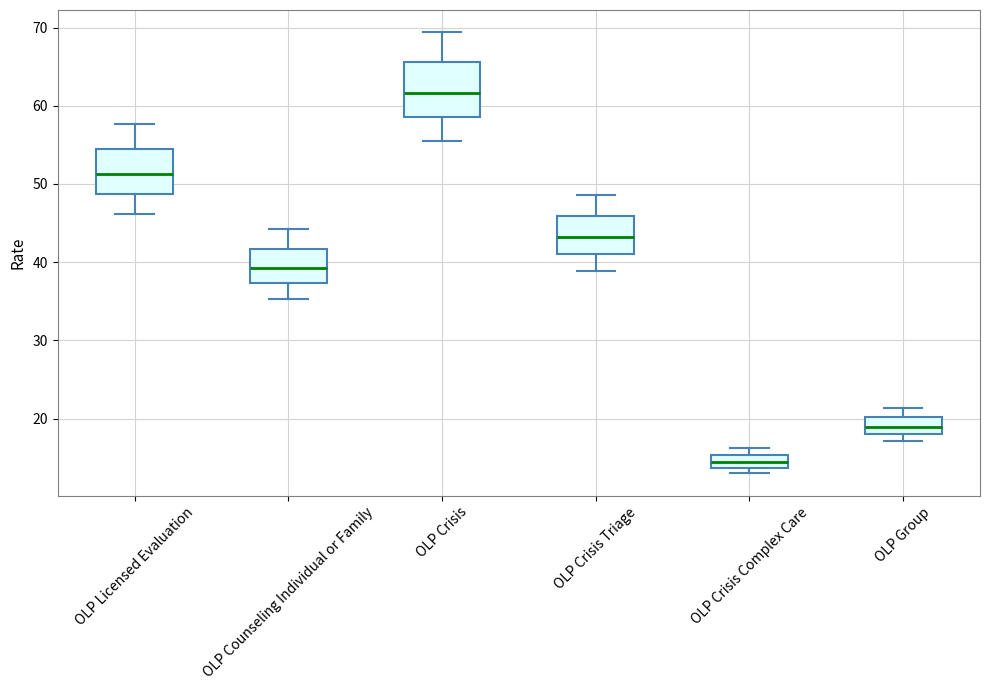

Reading left to right, transcribe this box plot: for each box, give where its median line is, the range the box spans, and where its two whiskers end, as read against the y-axis. The values are not printed on the chart, so give them approximately, as read against the axis.

OLP Licensed Evaluation: median 51, box 49 to 54, whiskers 46 to 58
OLP Counseling Individual or Family: median 39, box 37 to 42, whiskers 35 to 44
OLP Crisis: median 62, box 59 to 66, whiskers 56 to 69
OLP Crisis Triage: median 43, box 41 to 46, whiskers 39 to 49
OLP Crisis Complex Care: median 14 (inside the box), box 14 to 15, whiskers 13 to 16
OLP Group: median 19, box 18 to 20, whiskers 17 to 21